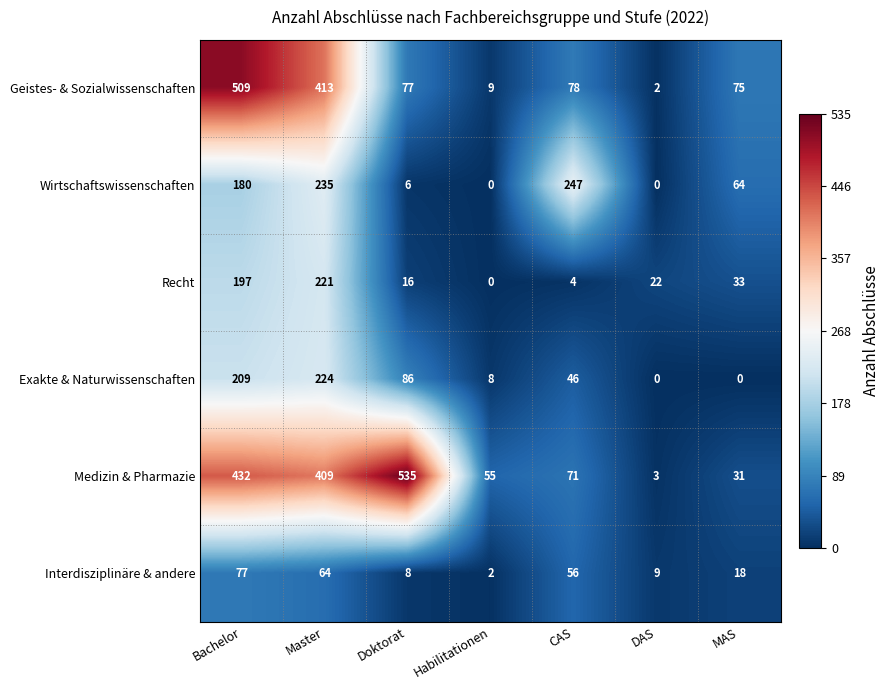

What is the greatest value displayed?

535